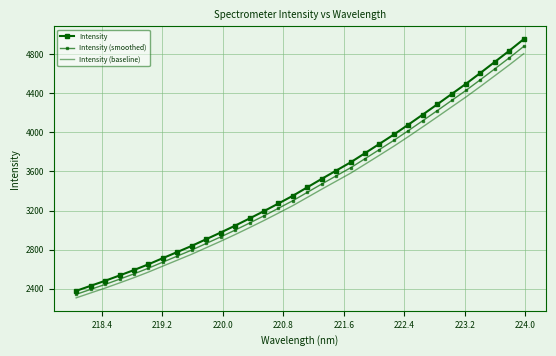

At how many categories does at least one series exceed 4702?

3